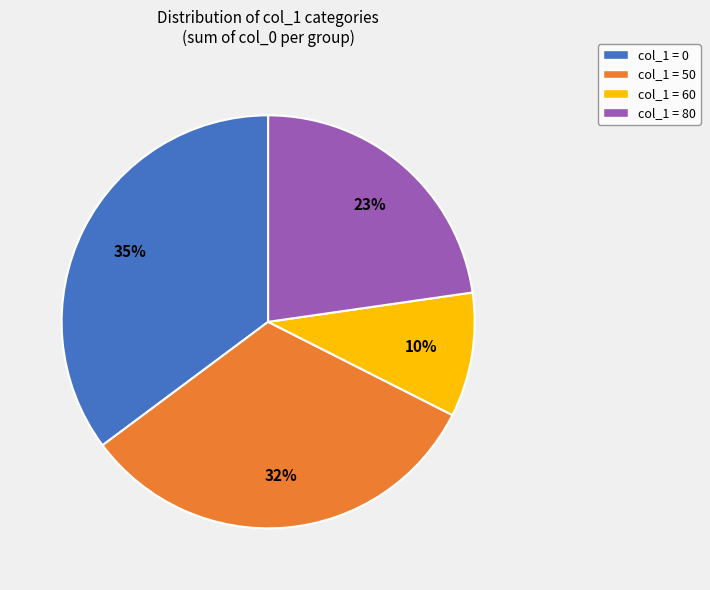

Count the number of slices in the pie.

4